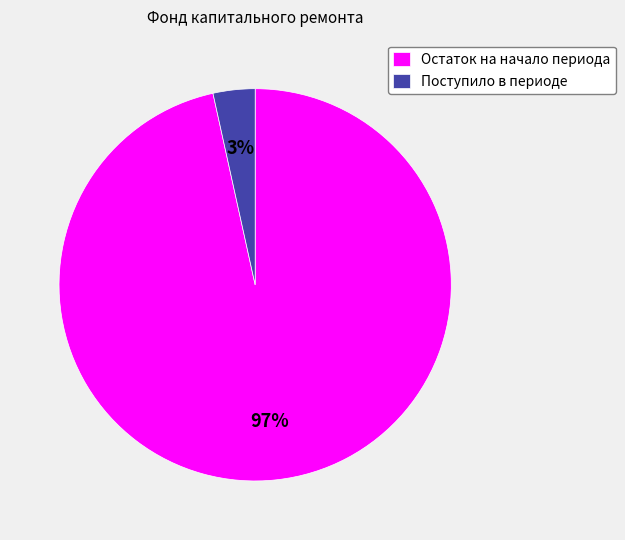

Is there a majority slice in this chart?

Yes